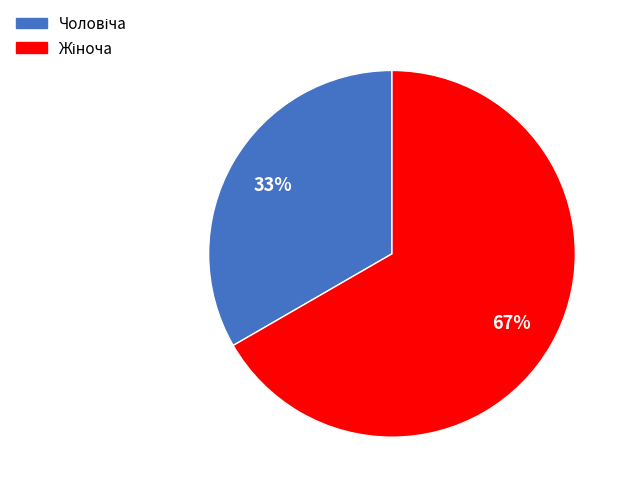

To the nearest percent, what is the average slice percentage?

50%